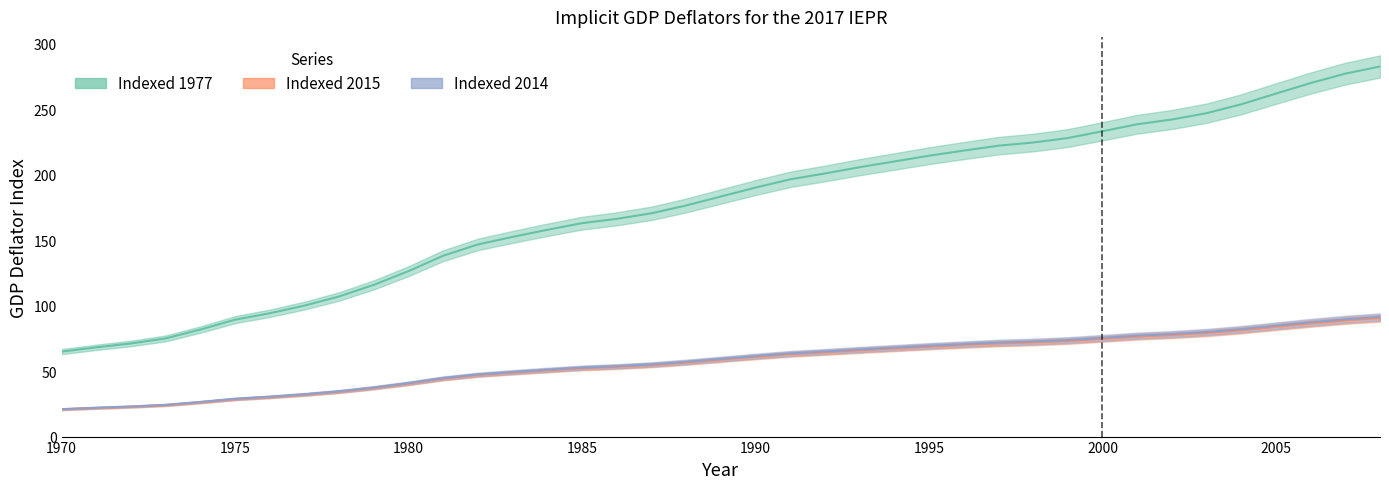

What is the smallest value displayed?

20.8